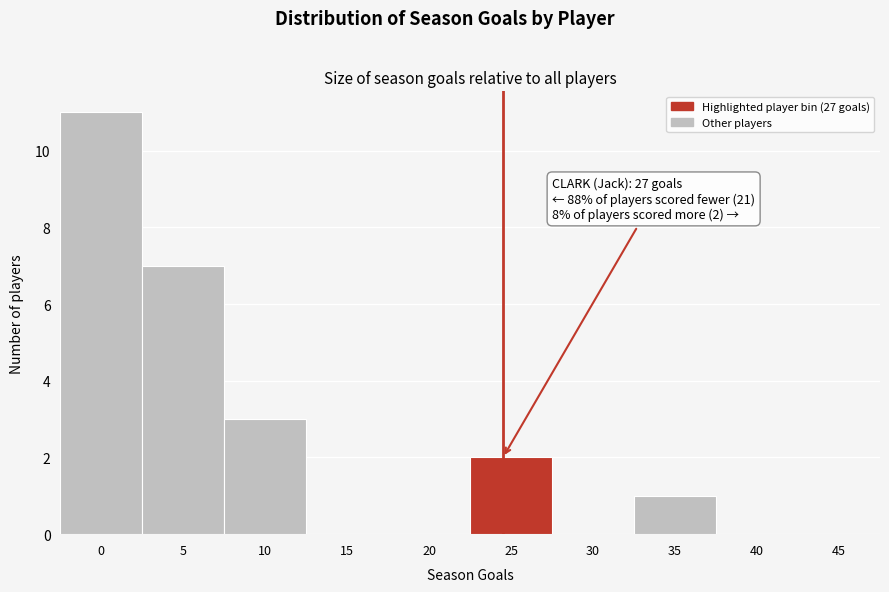

Reading left to right, transcribe all the data shown in this chart.

0=11	5=7	10=3	15=0	20=0	25=2	30=0	35=1	40=0	45=0